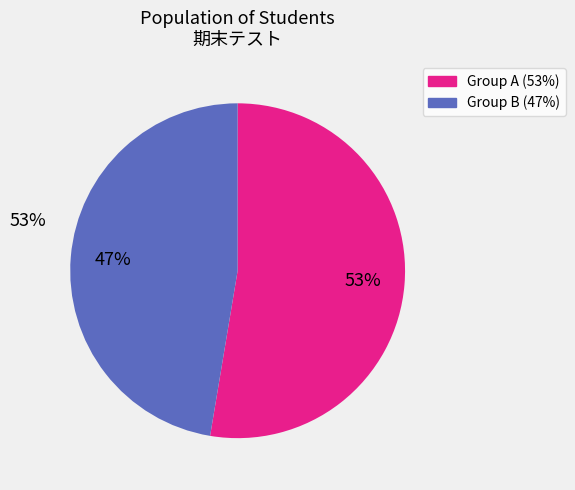

Is there any slice that represents more than half of the pie?

Yes